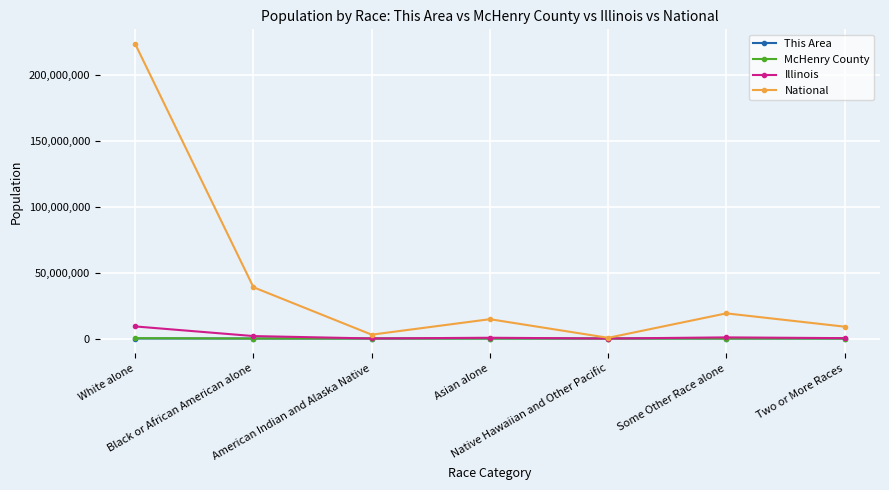

Where is the first local minimum for National?

American Indian and Alaska Native